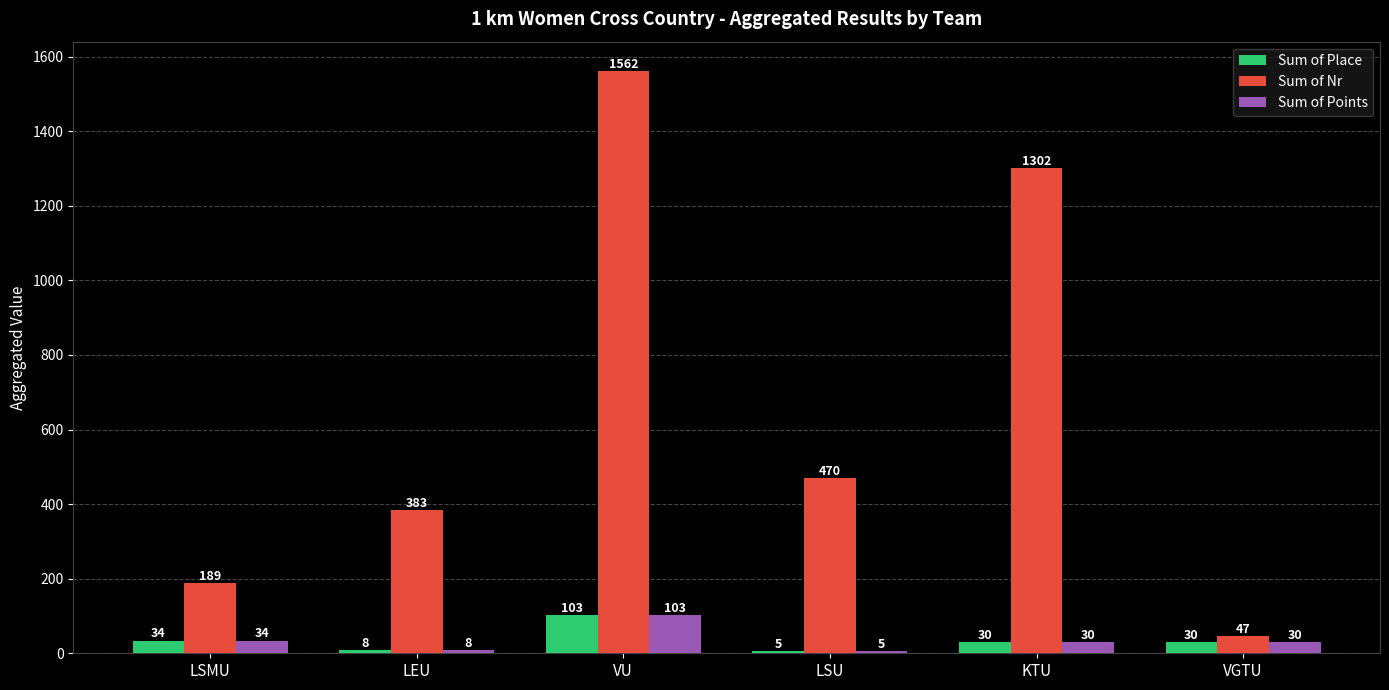

Is the value of Sum of Points at VU greater than the value of Sum of Nr at KTU?

No